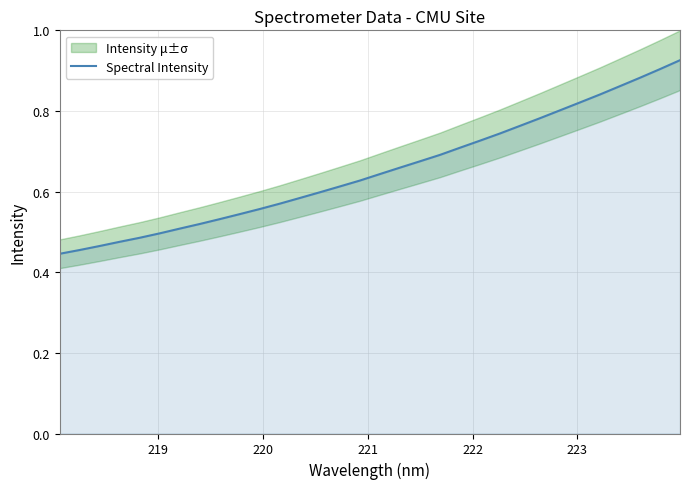

Does the chart have visible grid lines?

Yes